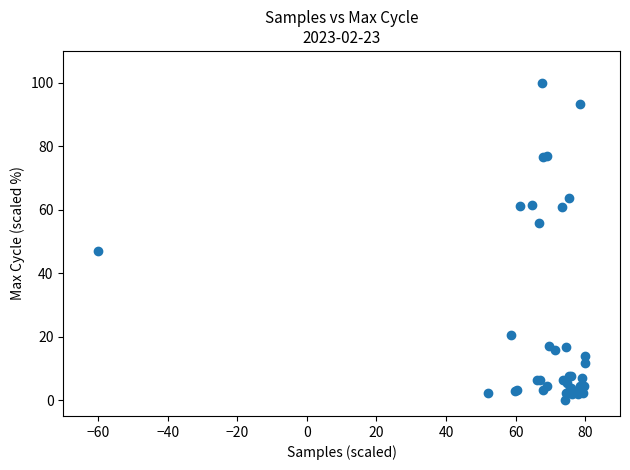

What Y value in the scatter plot is closest to 50?

46.8